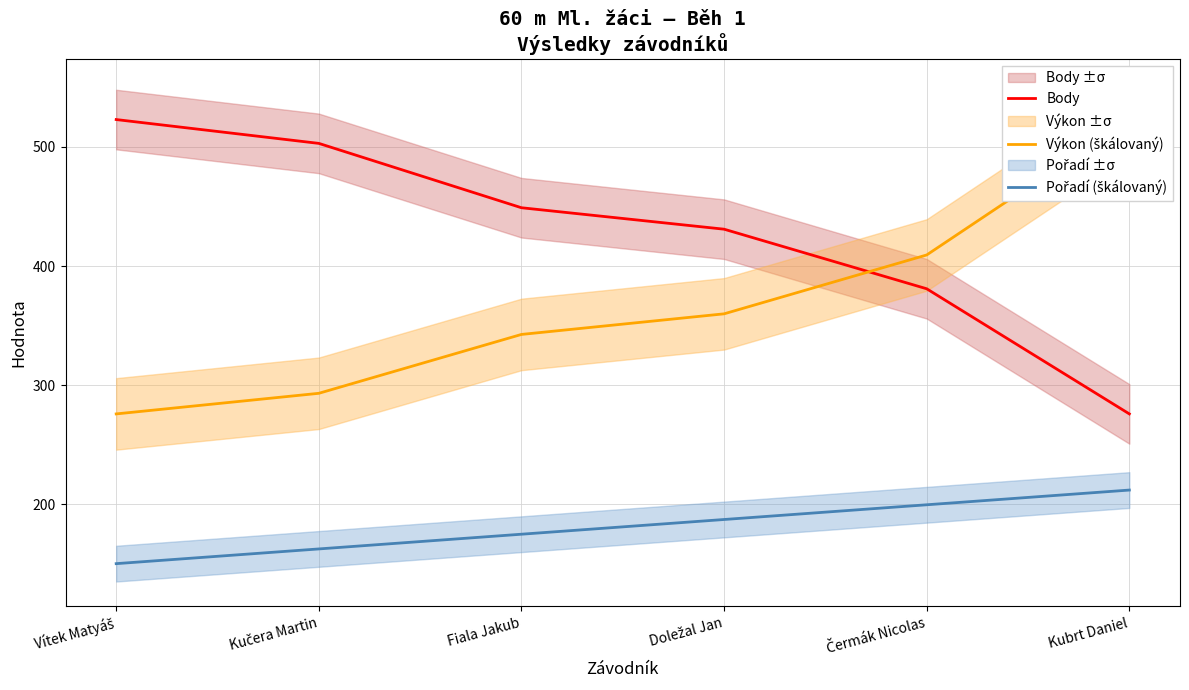

After their last crossing, which series has the higher values: Body or Výkon (škálovaný)?

Výkon (škálovaný)